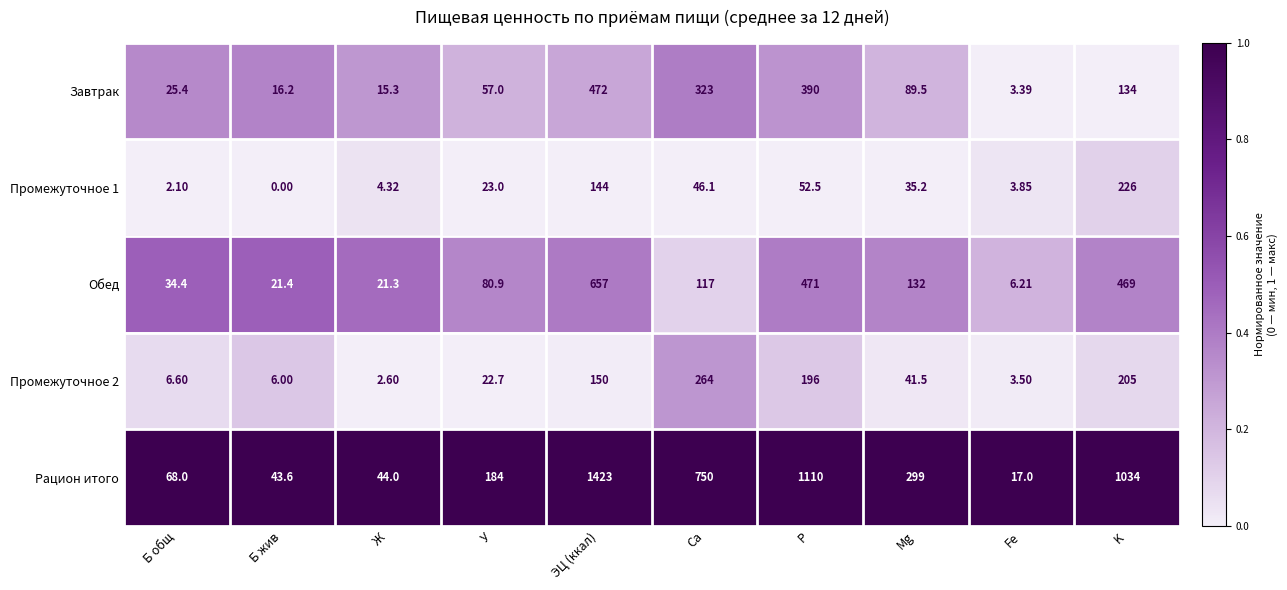

Which series has the largest total across all categories?

Рацион итого